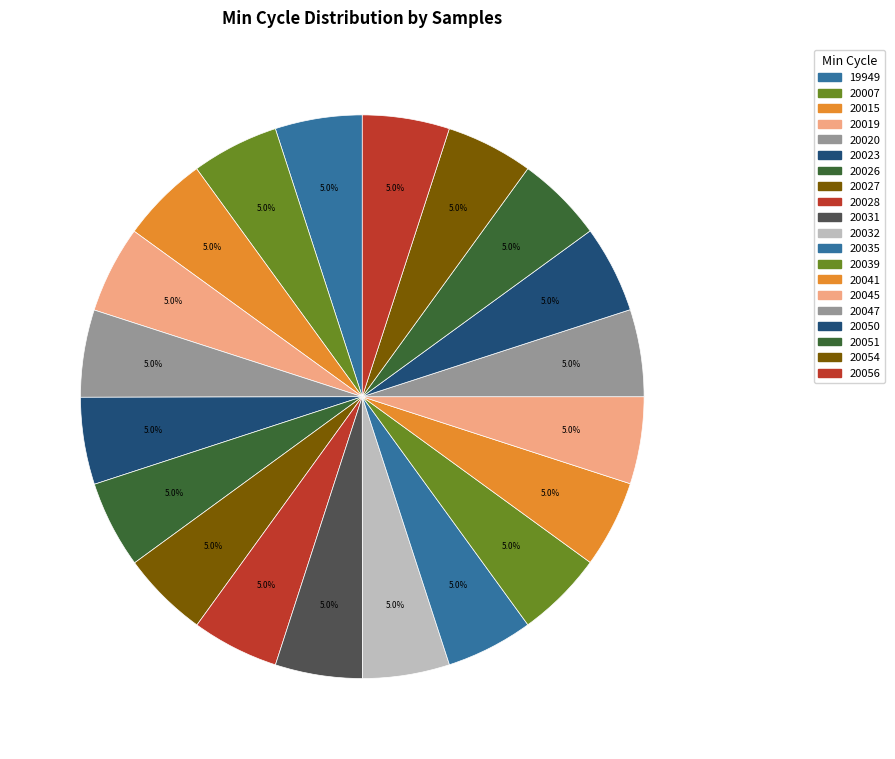

Does 19949 account for over 50% of the chart?

No